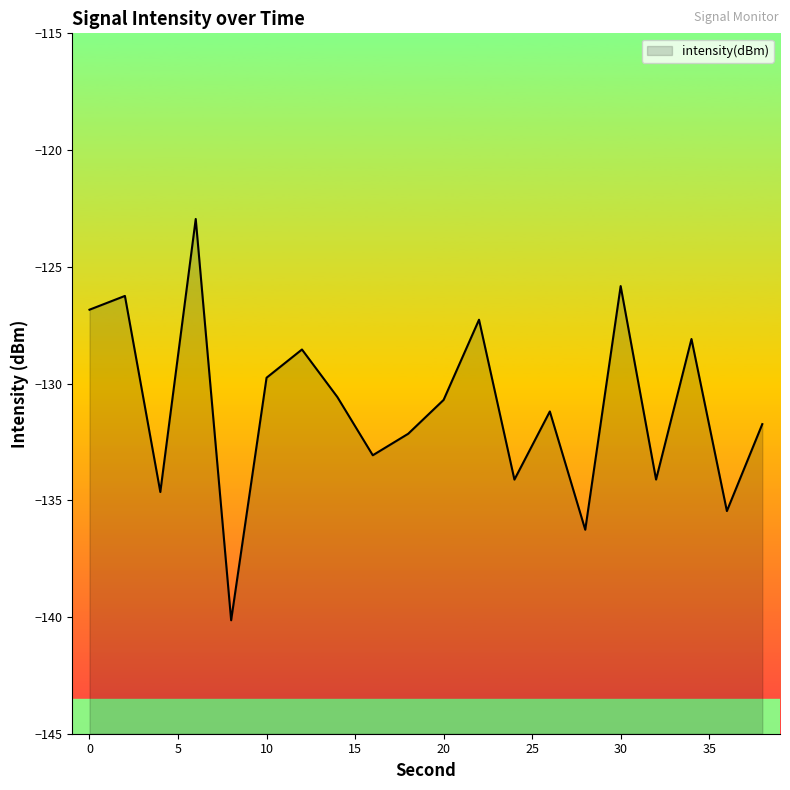

Is it true that the value at 20 is -130.7?

True